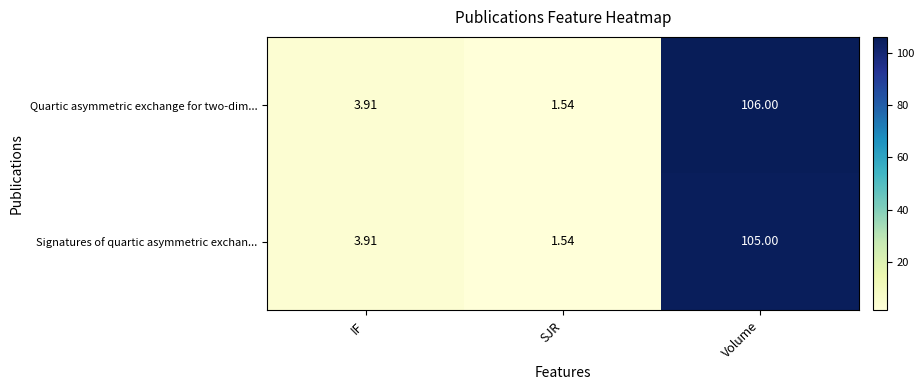

Which series has the widest spread of values?

Quartic asymmetric exchange for two-dim...